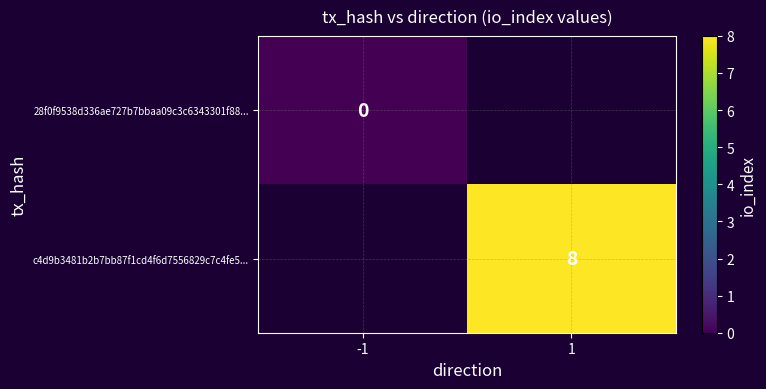

Is it true that c4d9b3481b2b7bb87f1cd4f6d7556829c7c4fe5... equals 8 at 1?

True